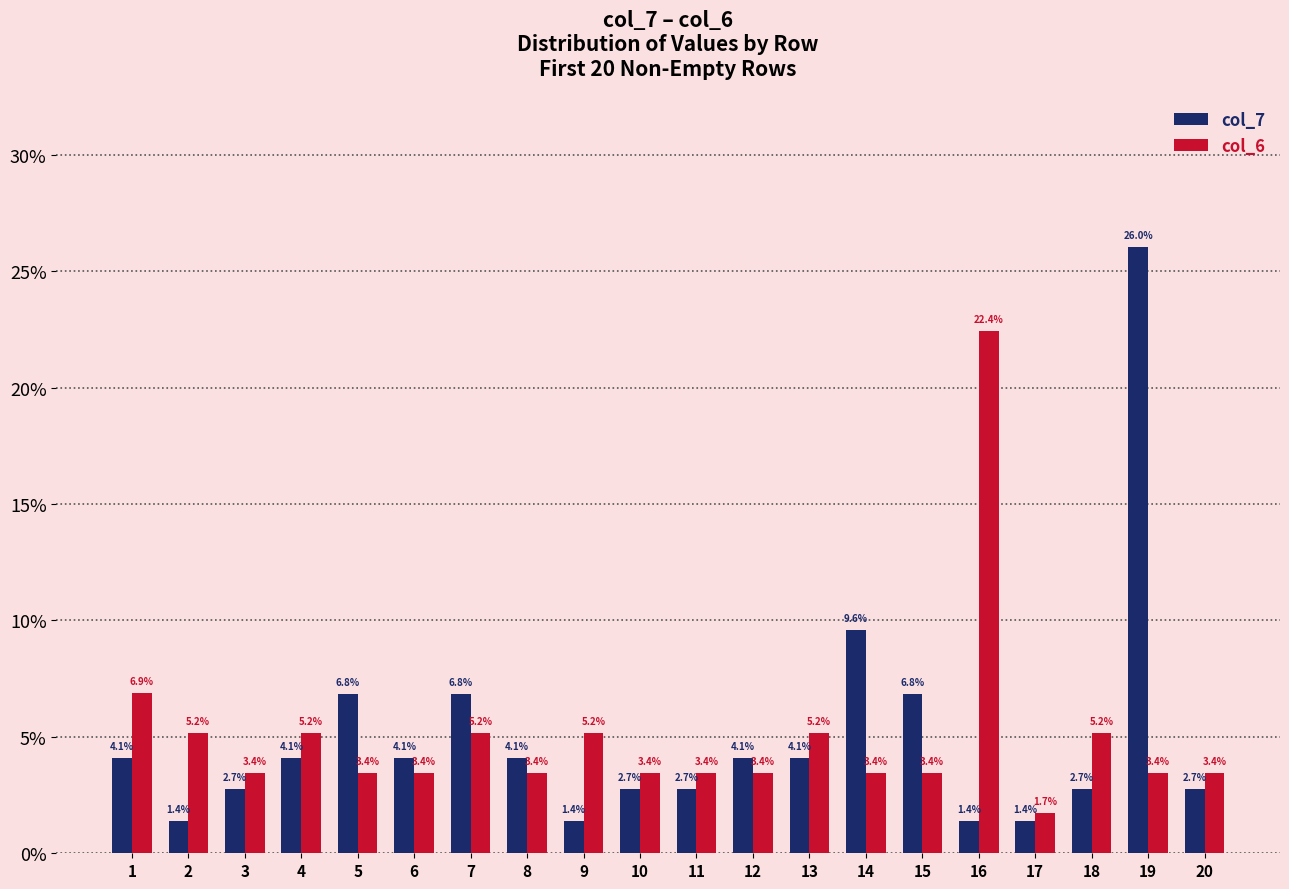

What is the total value across all series at 7?

12.0